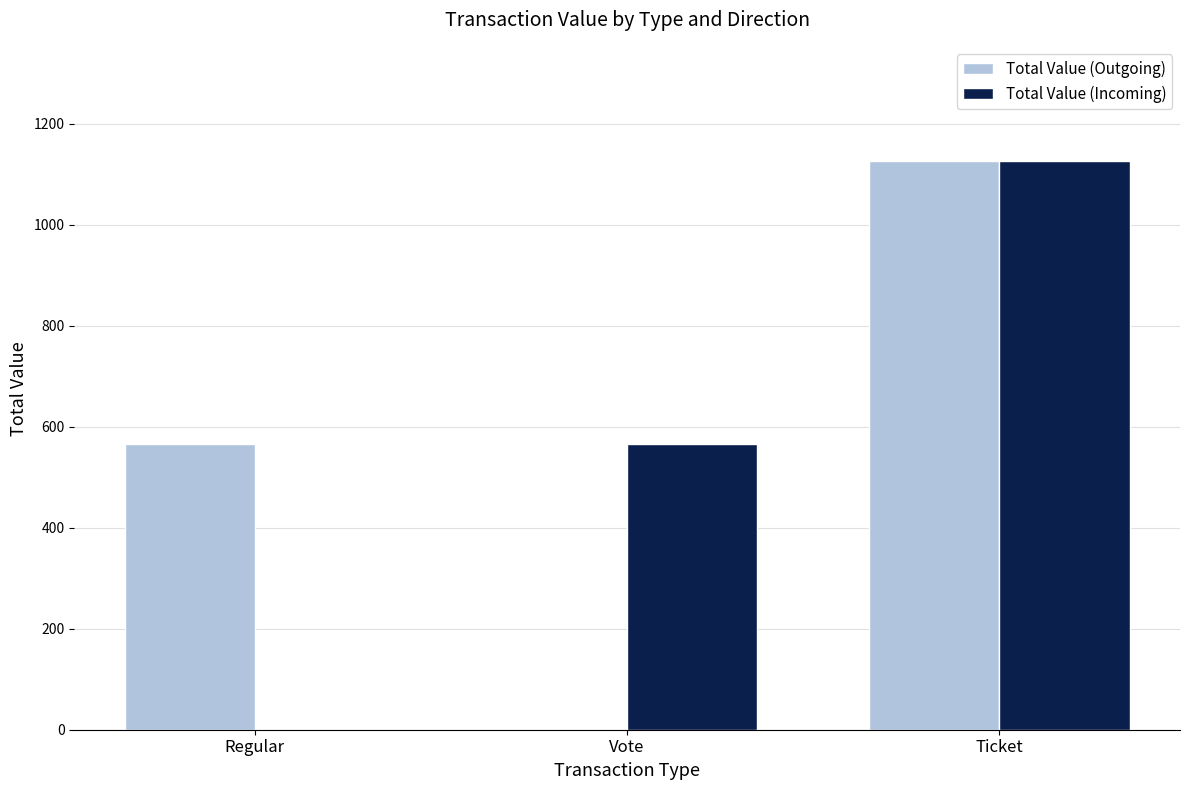

Read the Total Value (Incoming) value at Vote.

566.8